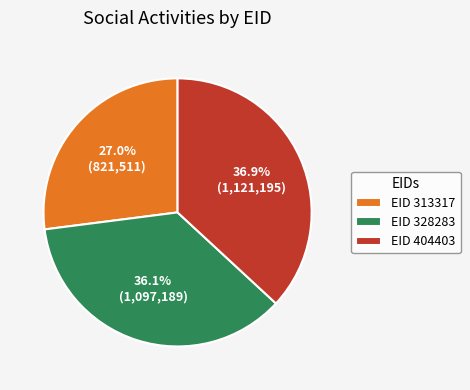

Rank the categories by value from highest to lowest.

EID 404403, EID 328283, EID 313317